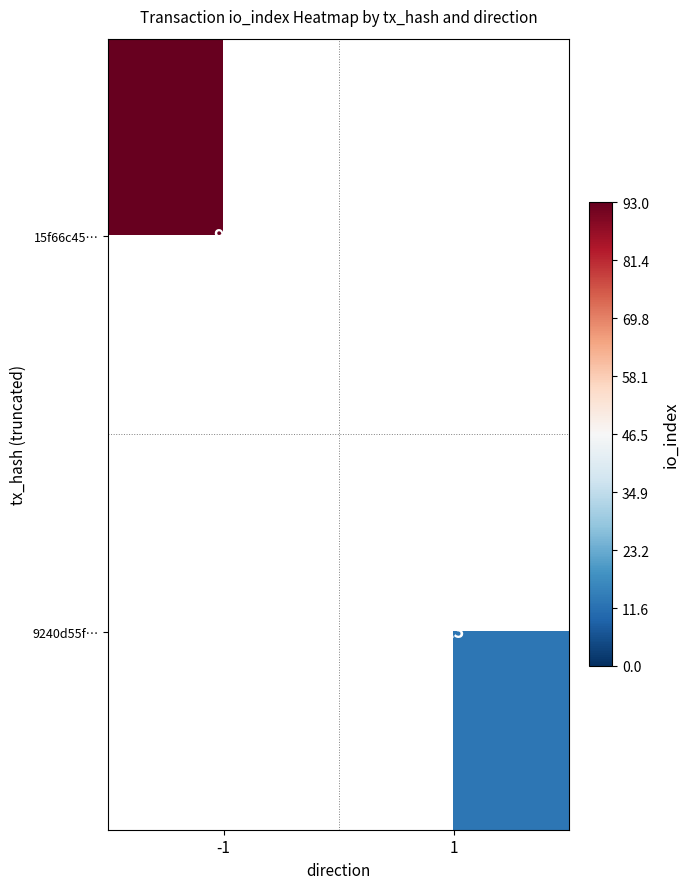

At how many categories does at least one series exceed 30?

1